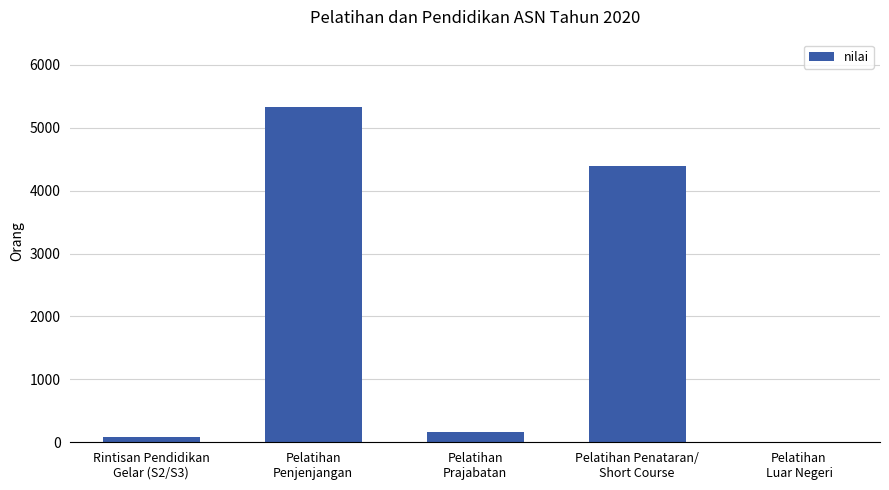

What is the maximum value shown in the chart?

5333